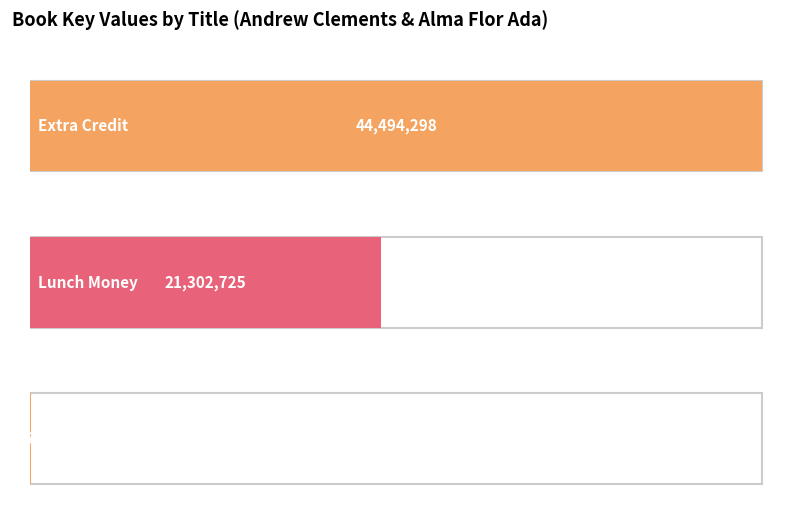

How many categories are shown in the chart?

3